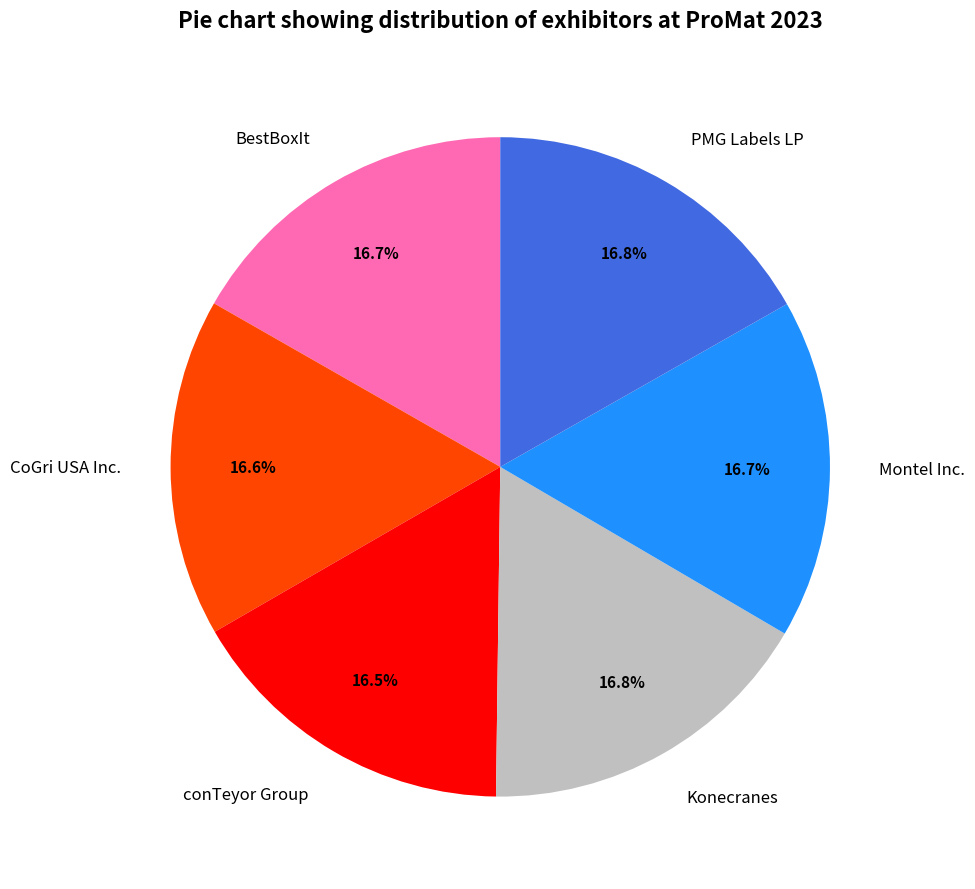

Is the sum of BestBoxIt and conTeyor Group greater than half?

No